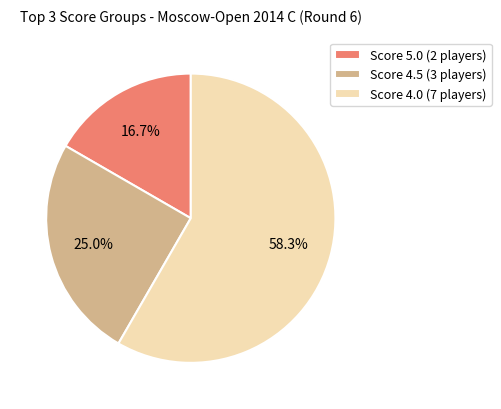

Does Score 4.5 (3 players) represent more than half of the total?

No